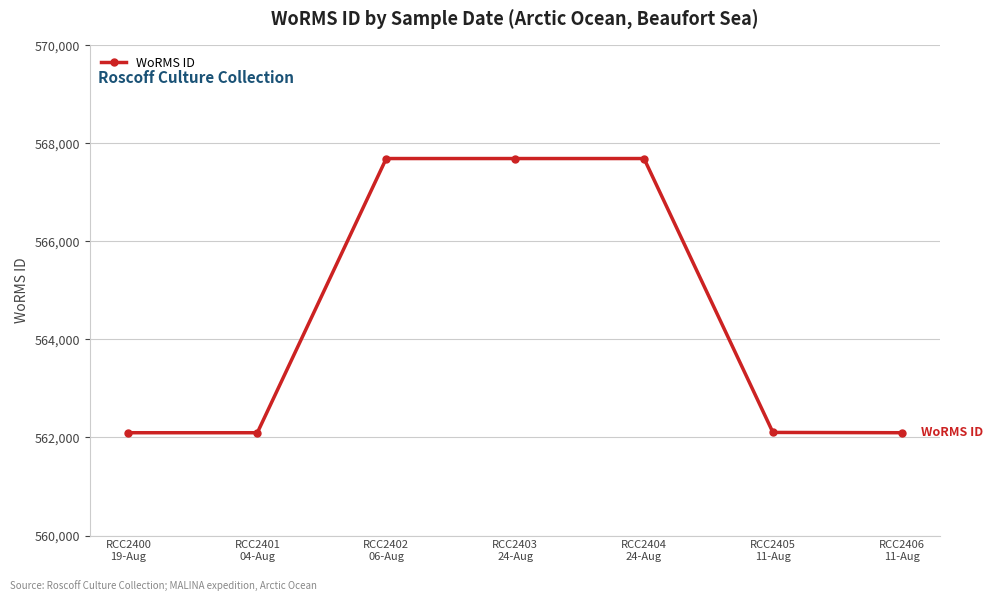

What is the label of the 3rd point from the left?

RCC2402
06-Aug